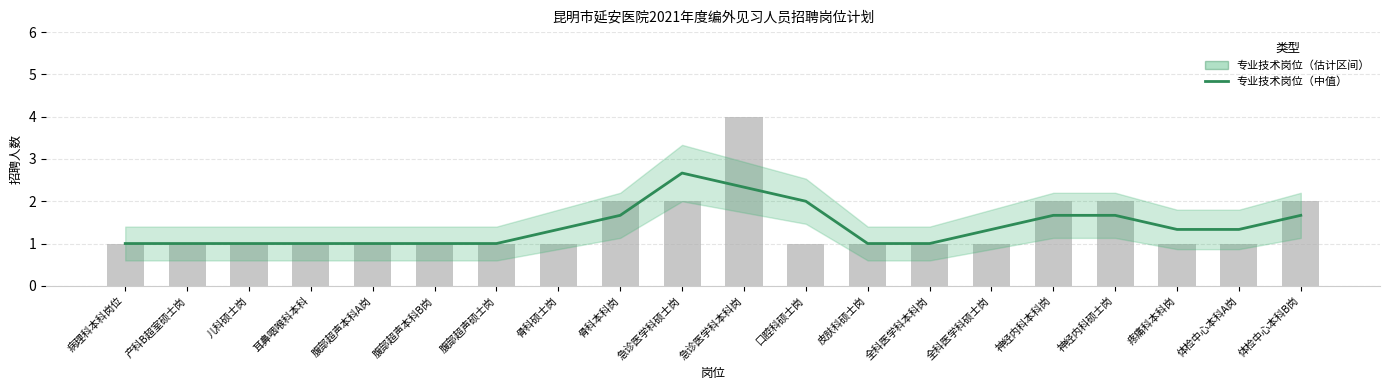

True or false: the data shows 1.0 at 腹部超声本科A岗.

True